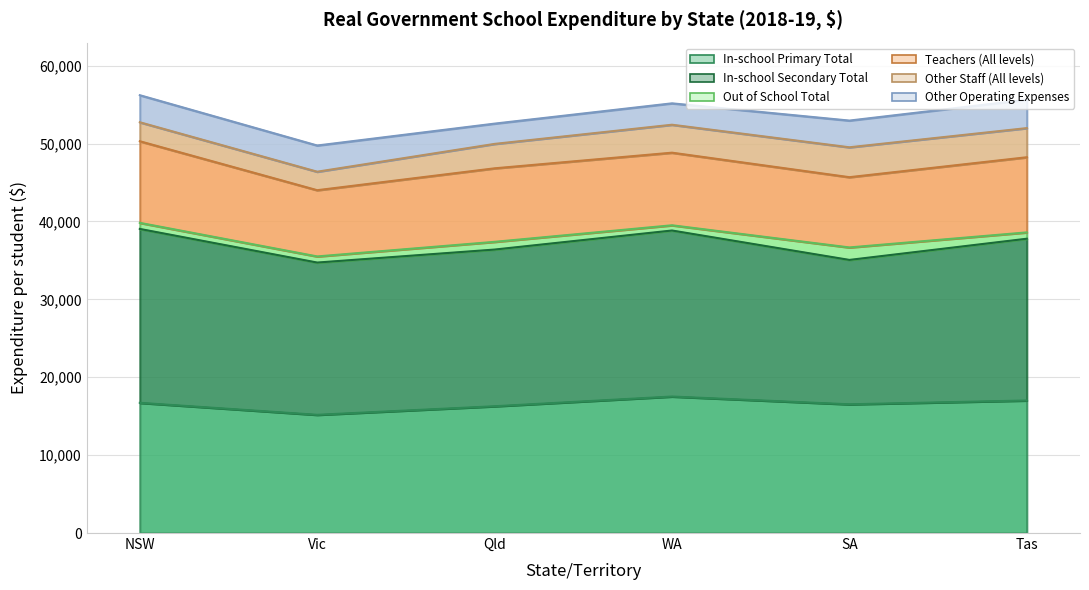

Which category has the highest value in the Teachers (All levels) series?

NSW